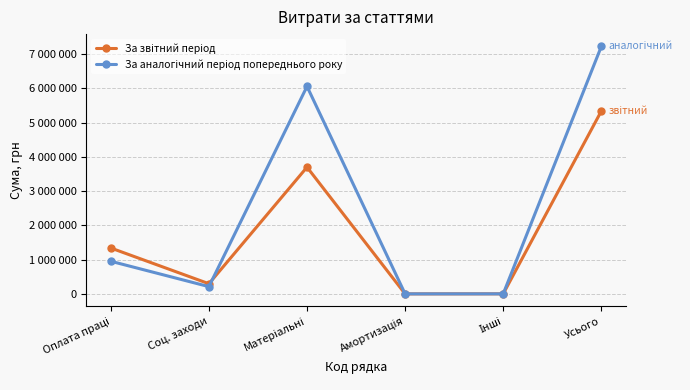

At which category does За аналогічний період попереднього року reach its first local peak?

Матеріальні